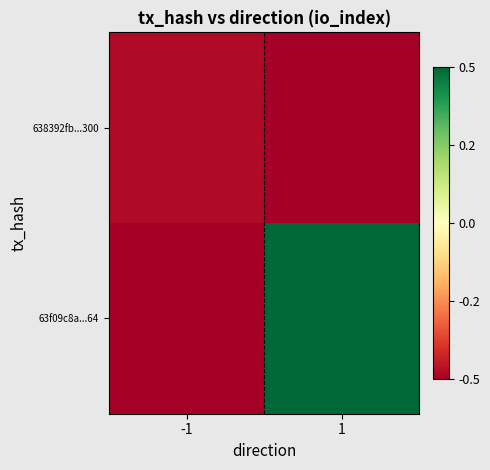

Which series has the widest spread of values?

63f09c8a...64